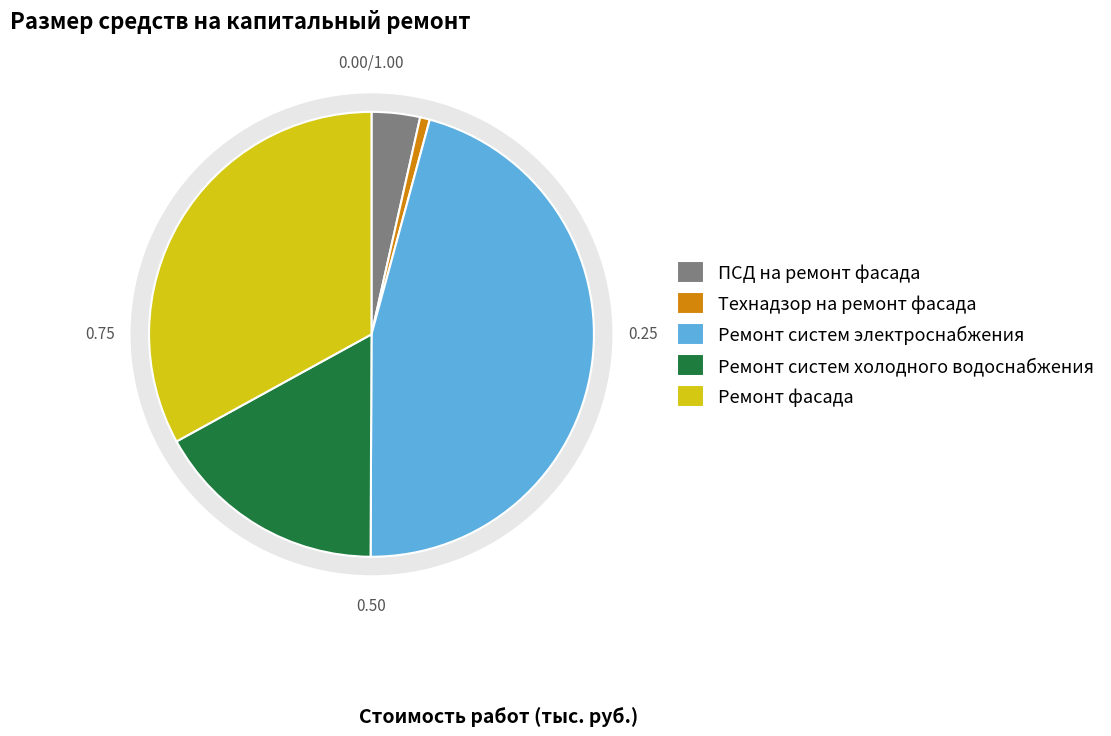

Rank the categories by value from lowest to highest.

Технадзор на ремонт фасада, ПСД на ремонт фасада, Ремонт систем холодного водоснабжения, Ремонт фасада, Ремонт систем электроснабжения